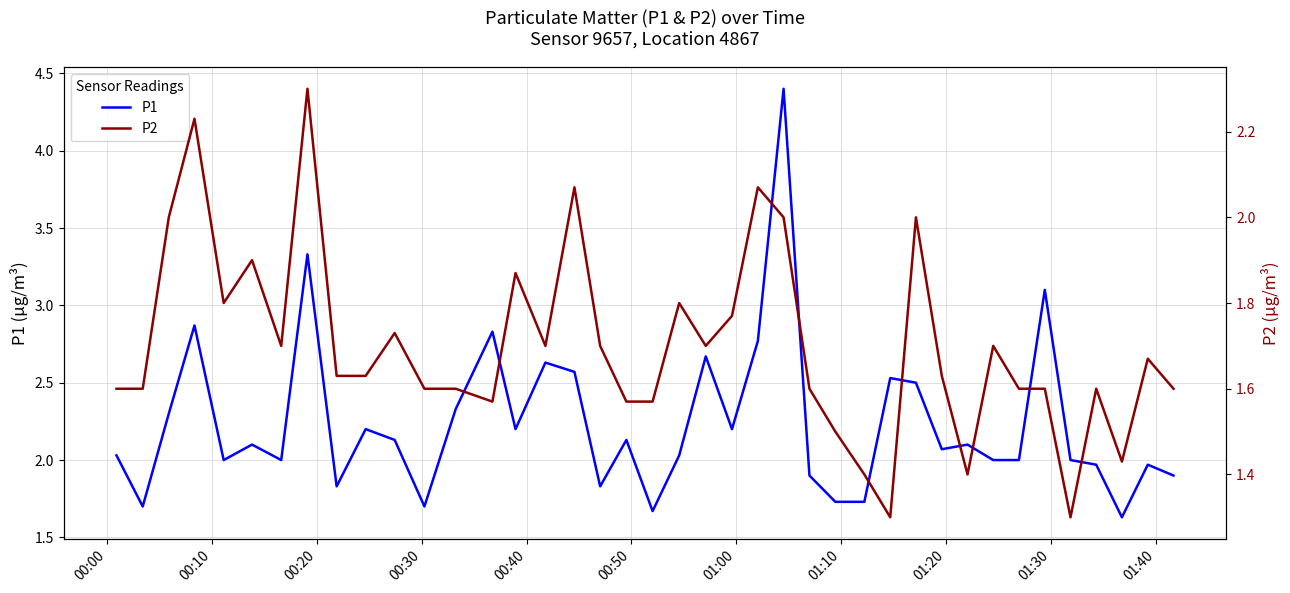

In P2, how many points are higher than both neighbors (excluding endpoints)?

12